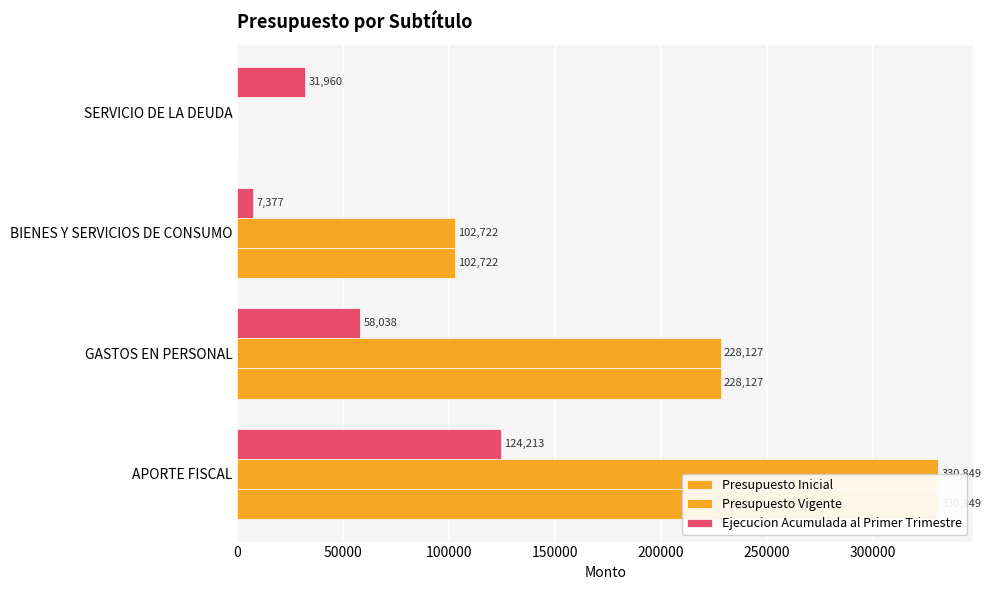

What is the difference between the maximum and minimum values in the Ejecucion Acumulada al Primer Trimestre series?

116836